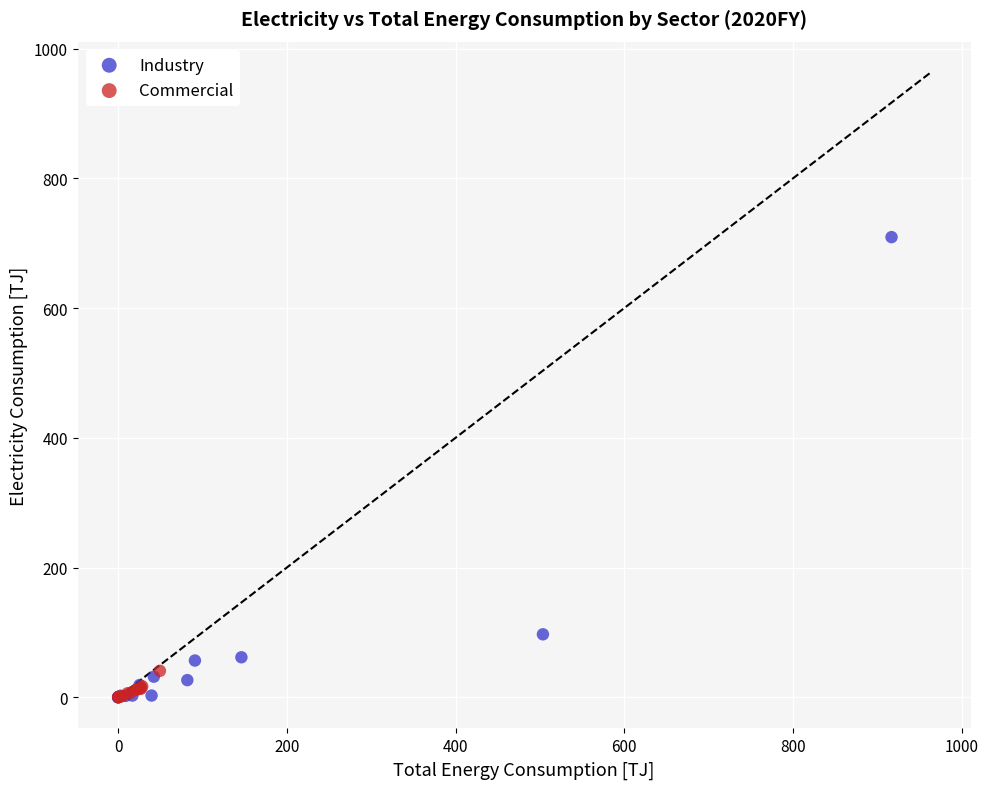

Which series contains the highest Y value?

Industry